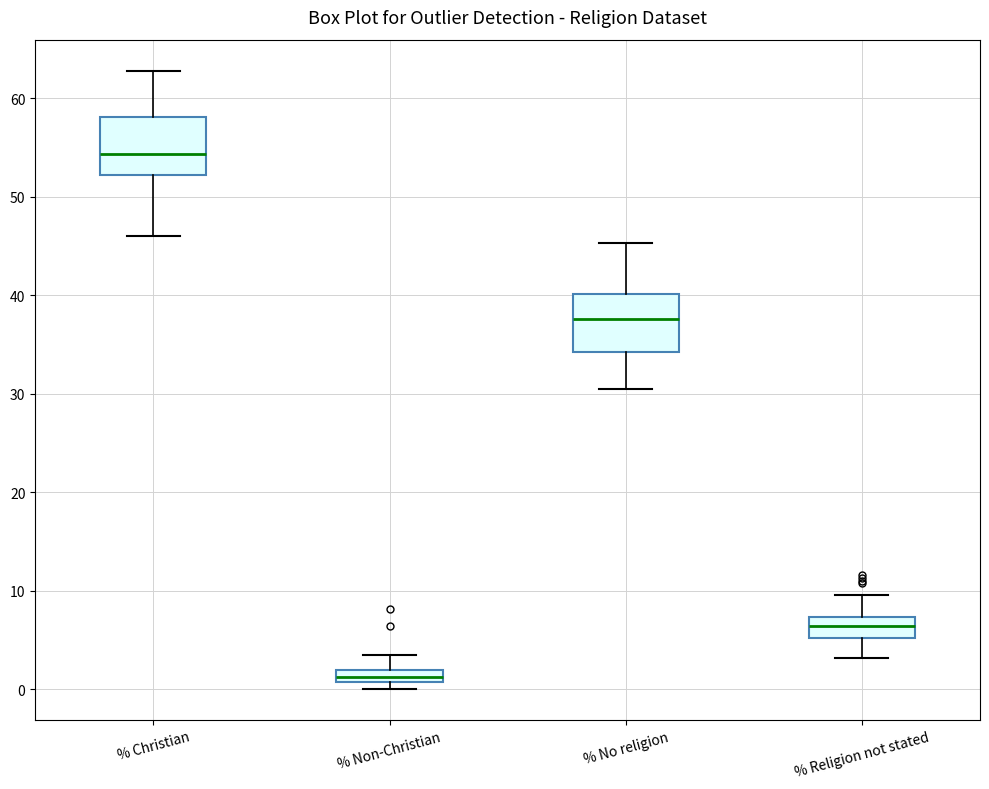

Which box has the lowest median line?

% Non-Christian